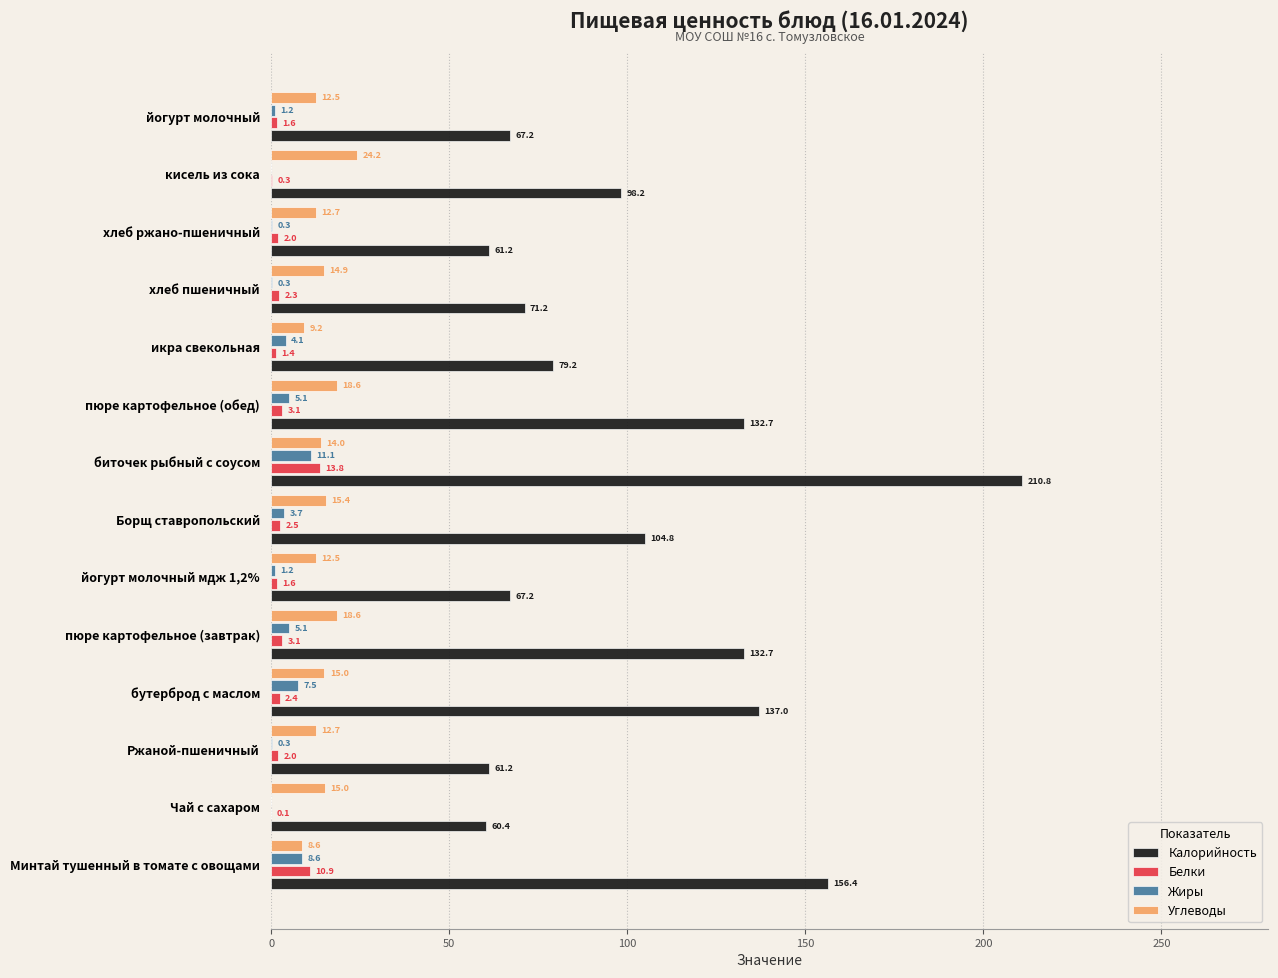

Is it true that Углеводы equals 24.2 at кисель из сока?

True